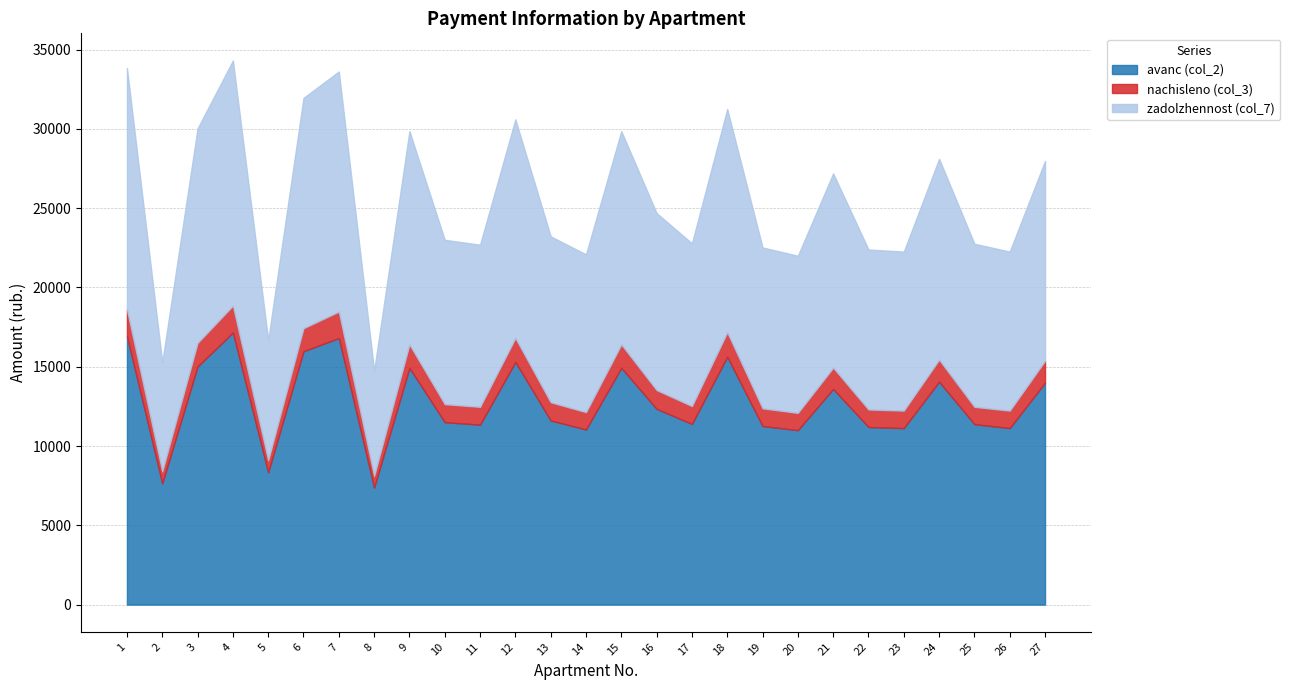

The zadolzhennost (col_7) series shows 3343.7 at 11. True or false?

False